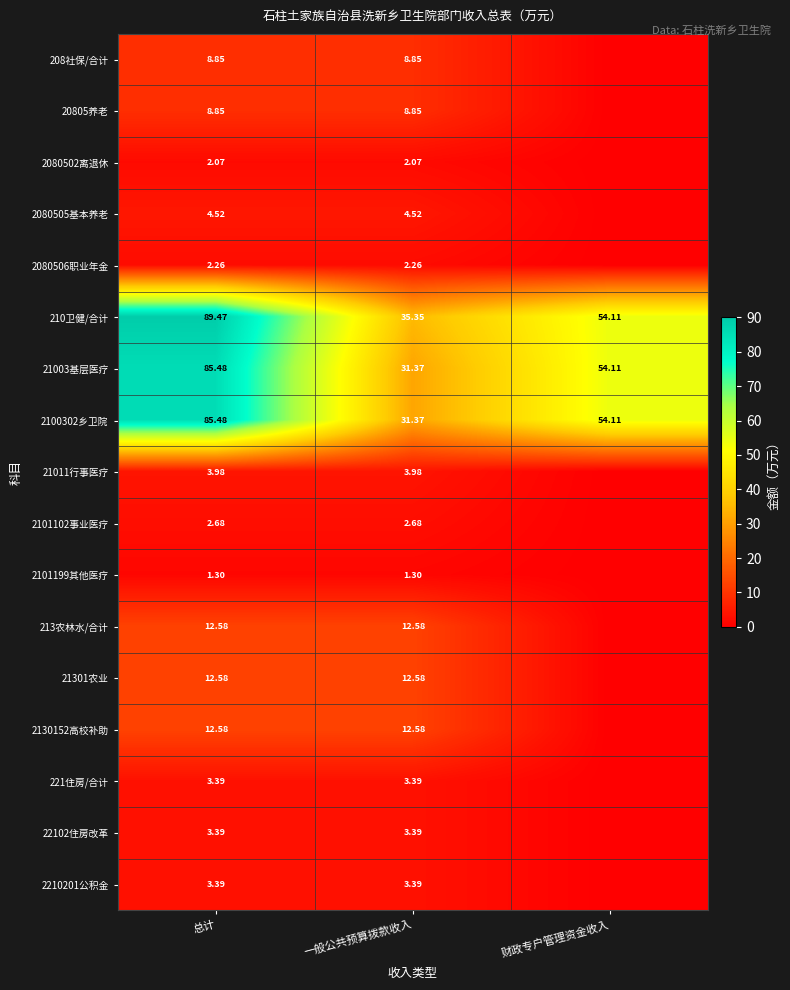

Where is 21003基层医疗 nearest to the value 58?

财政专户管理资金收入